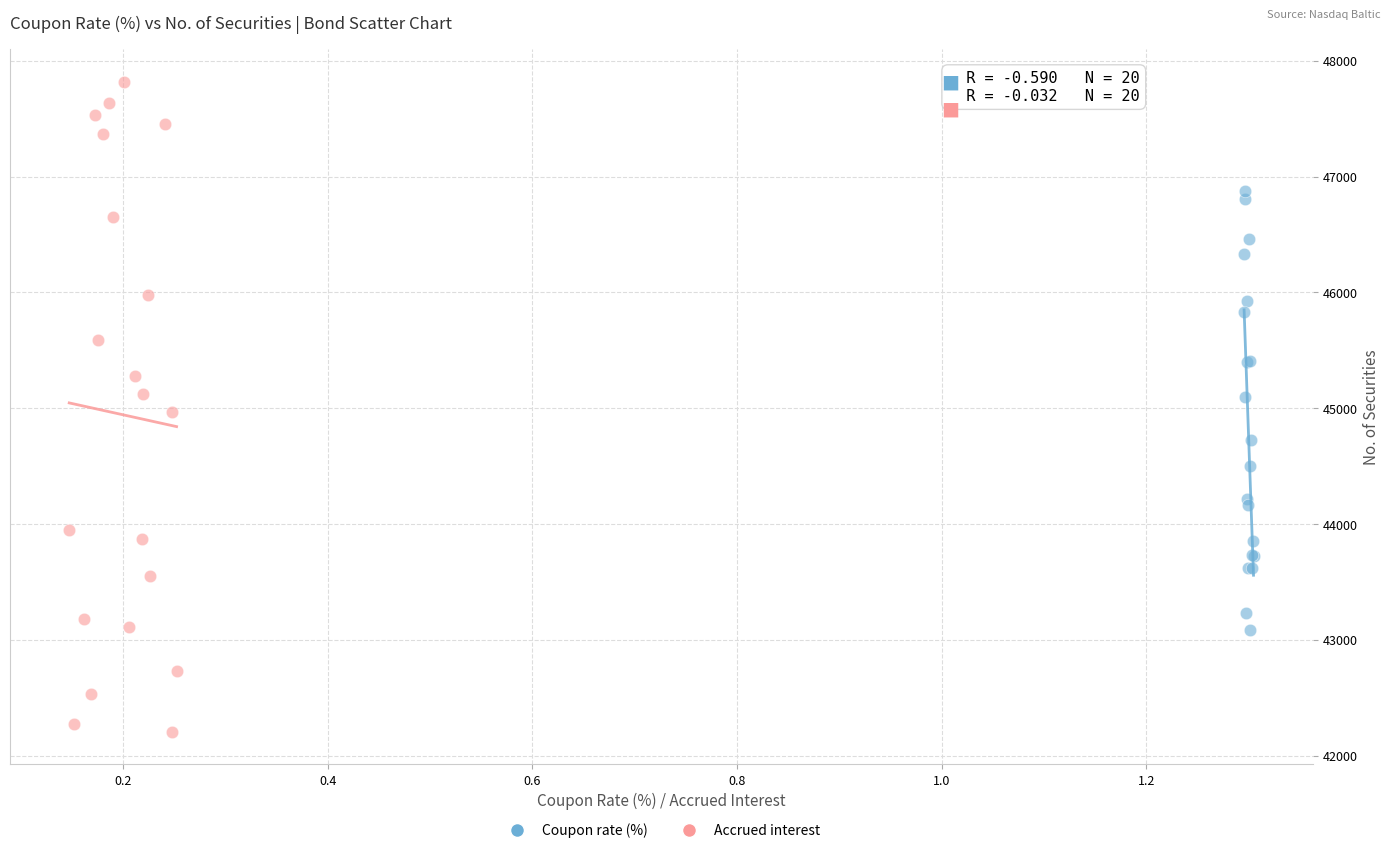

Which series has the largest Y range (max minus min)?

Accrued interest